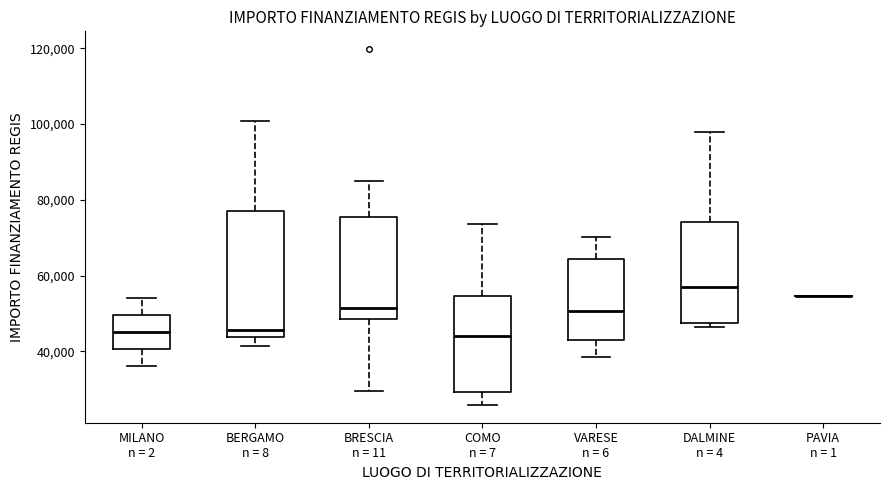

Where does the lower whisker of the box for BERGAMO n = 8 end on the y-axis? The values are not printed on the chart, so give them approximately, as read against the axis.

42000